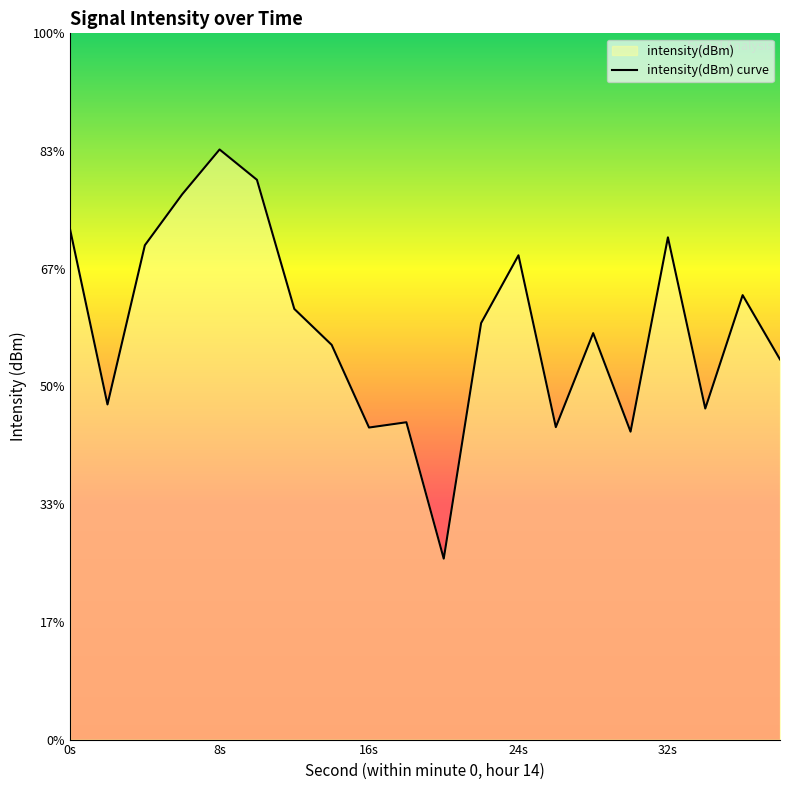

What is the value of the 18th point from the left?

-125.9